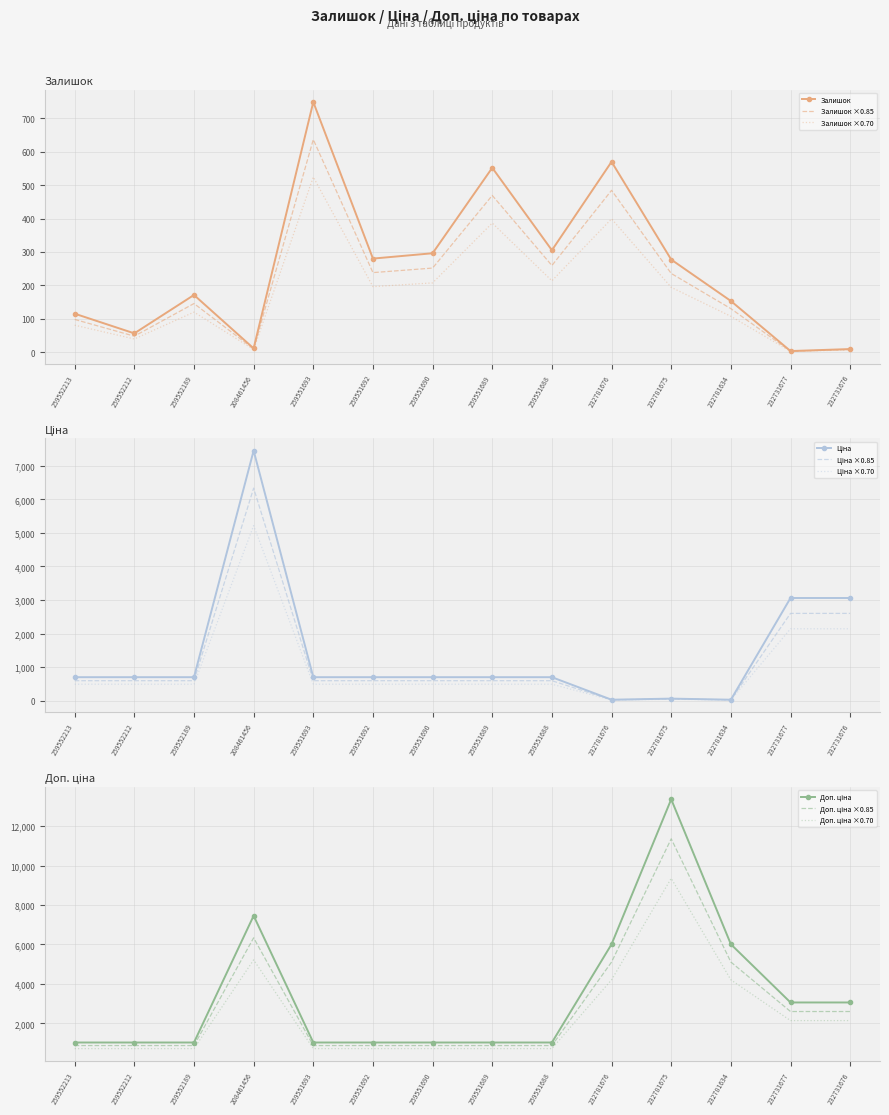

What is the label of the 13th point from the right?

259552212